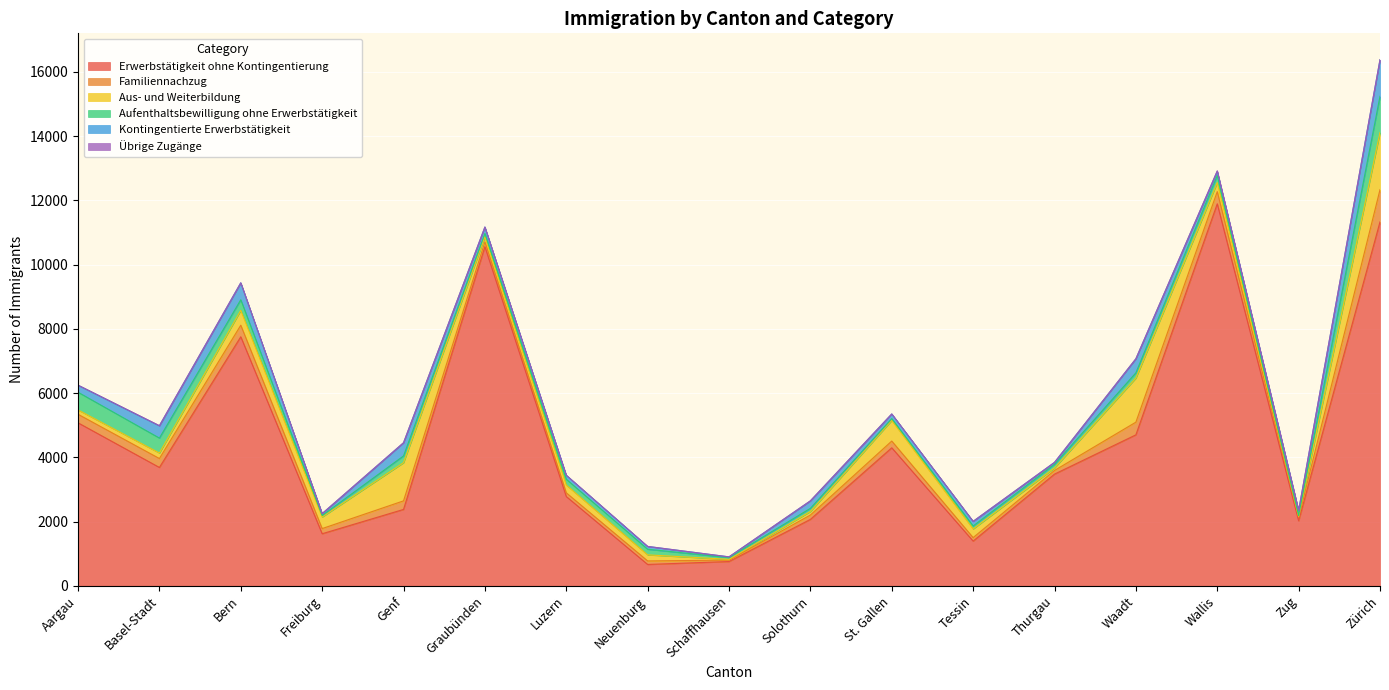

What is the maximum value shown in the chart?

11891